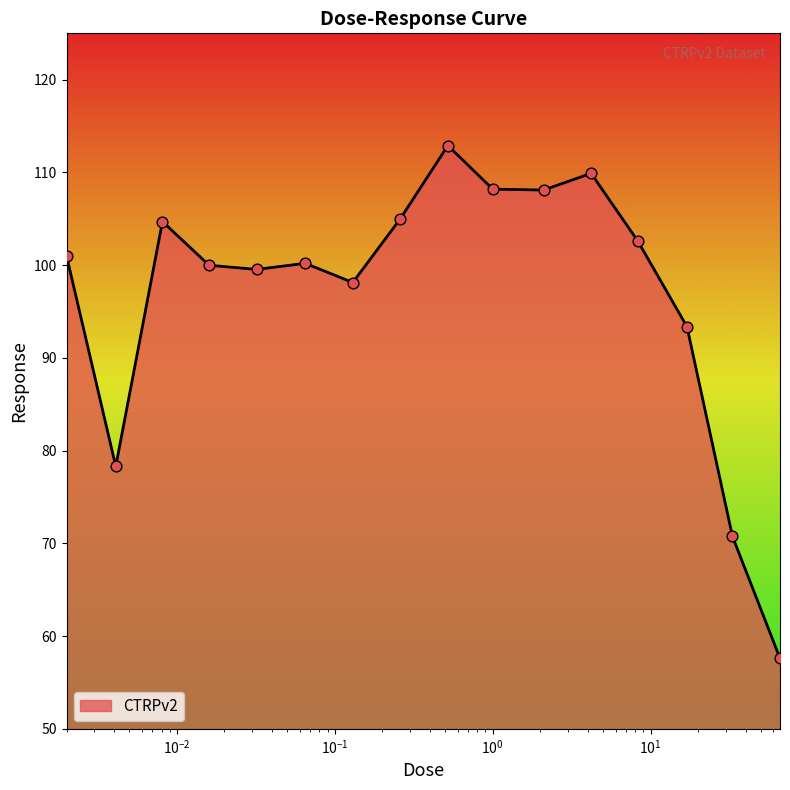

What is the difference between the maximum and minimum values?

55.3